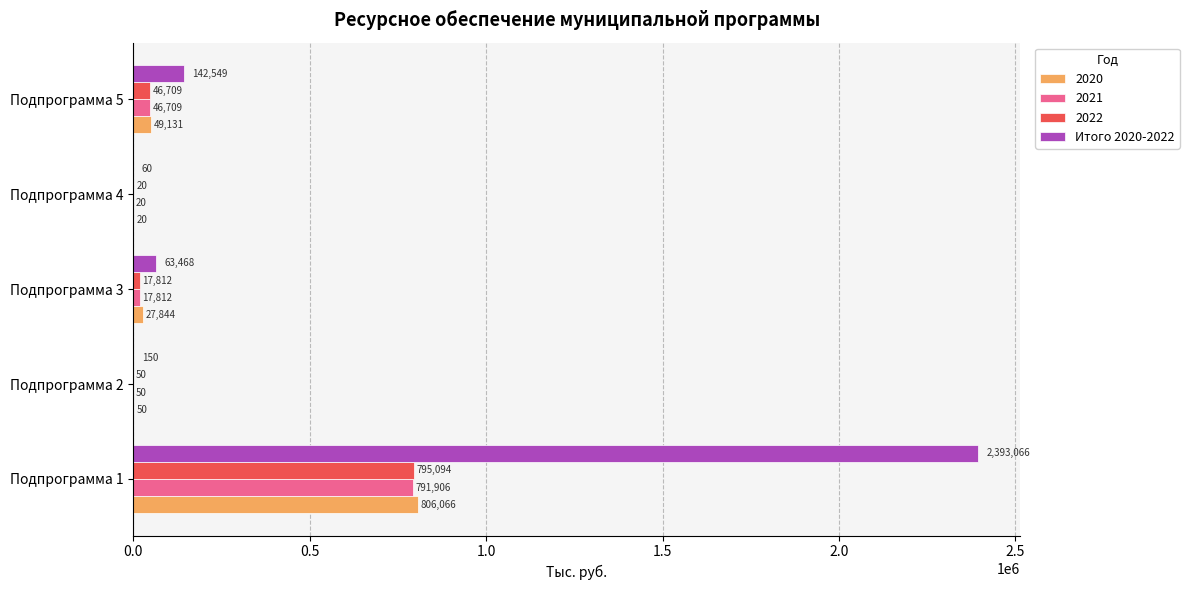

At which category is the sum across all series the highest?

Подпрограмма 1